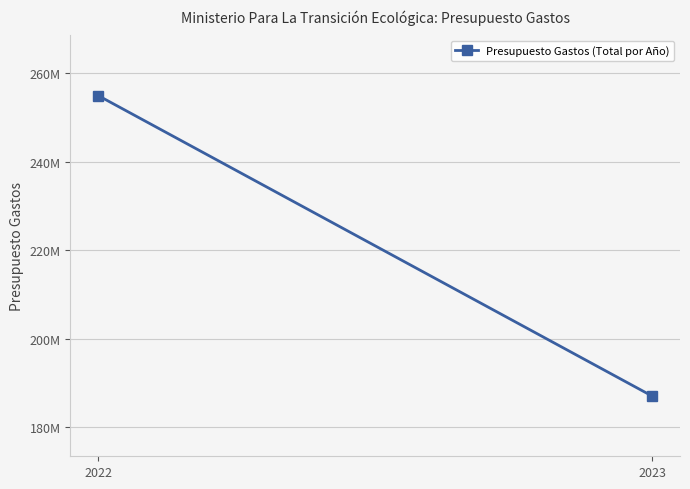

Rank the categories by value from lowest to highest.

2023, 2022